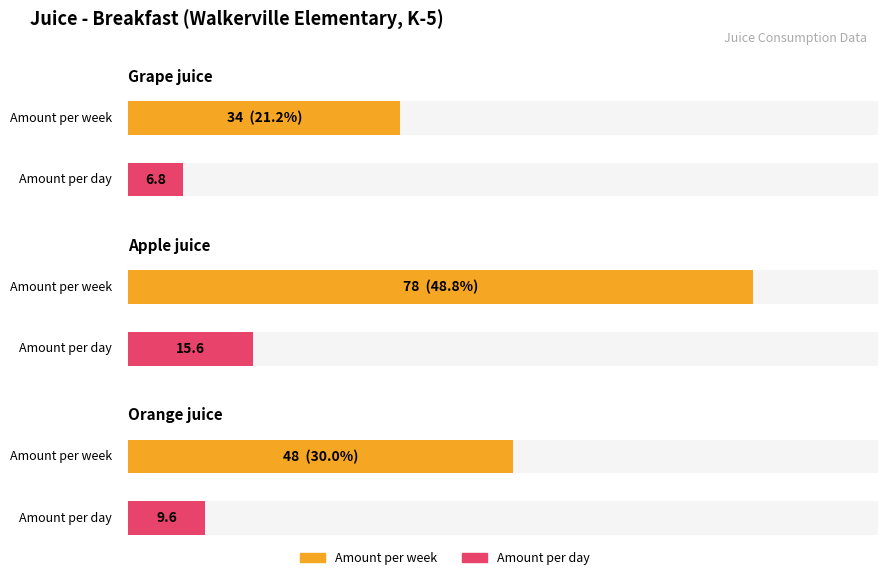

Does the chart contain any negative values?

No